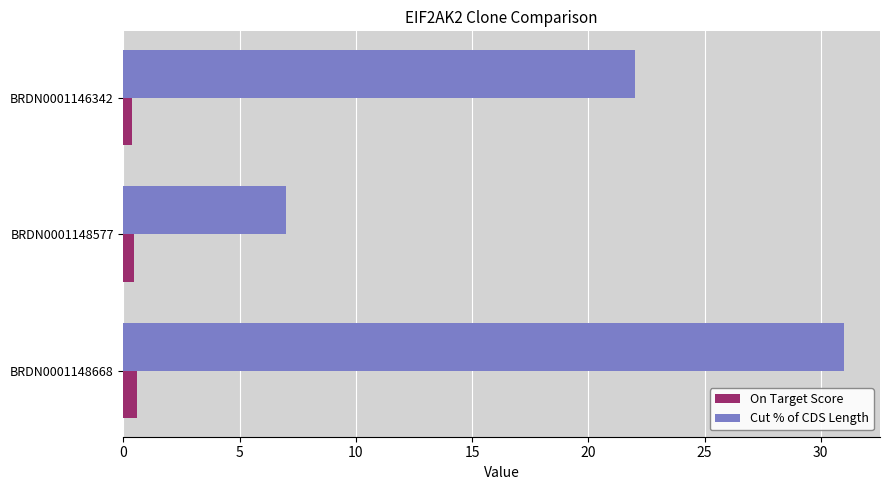

What is the maximum value shown in the chart?

31.0